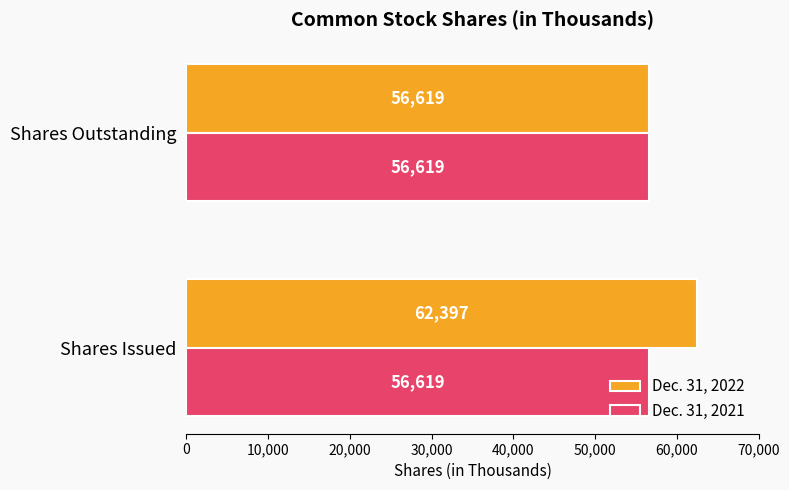

Which series has the largest range (max minus min)?

Dec. 31, 2022